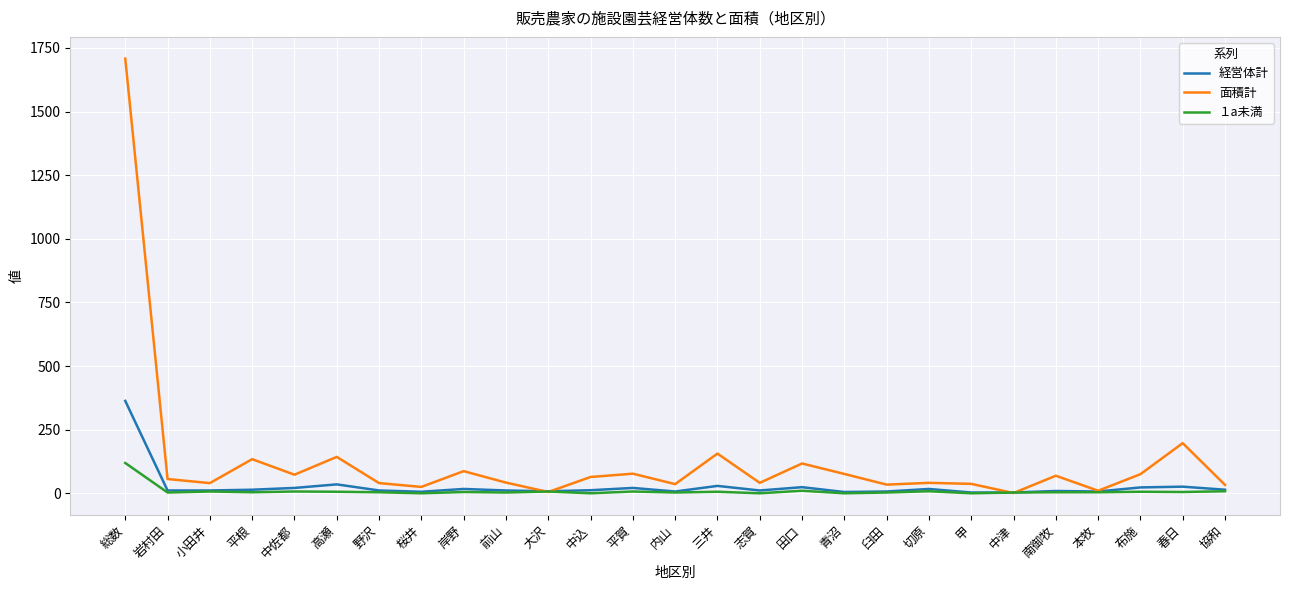

Which series has the largest range (max minus min)?

面積計